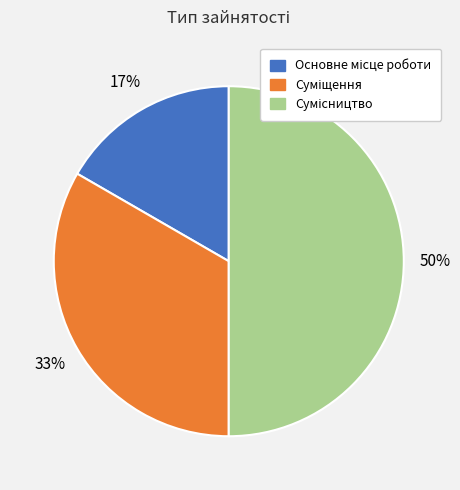

Does Суміщення represent more than half of the total?

No